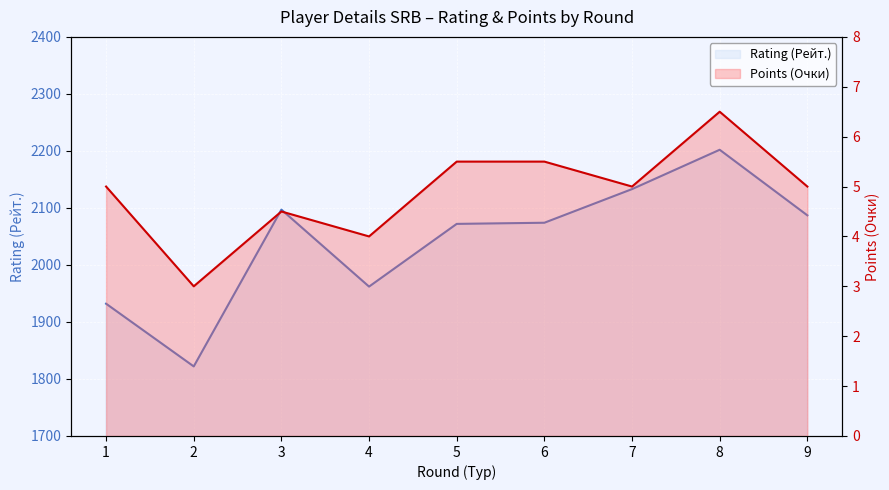

How many lines are shown in the chart?

2